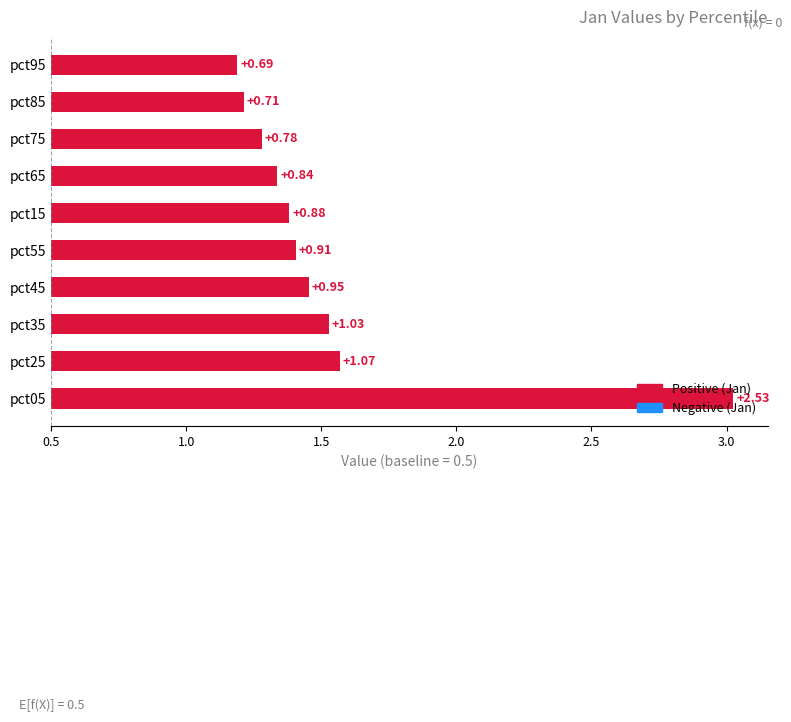

Reading right to left, extract all data points from this chart.

0.7	0.7	0.8	0.8	0.9	0.9	1.0	1.0	1.1	2.5